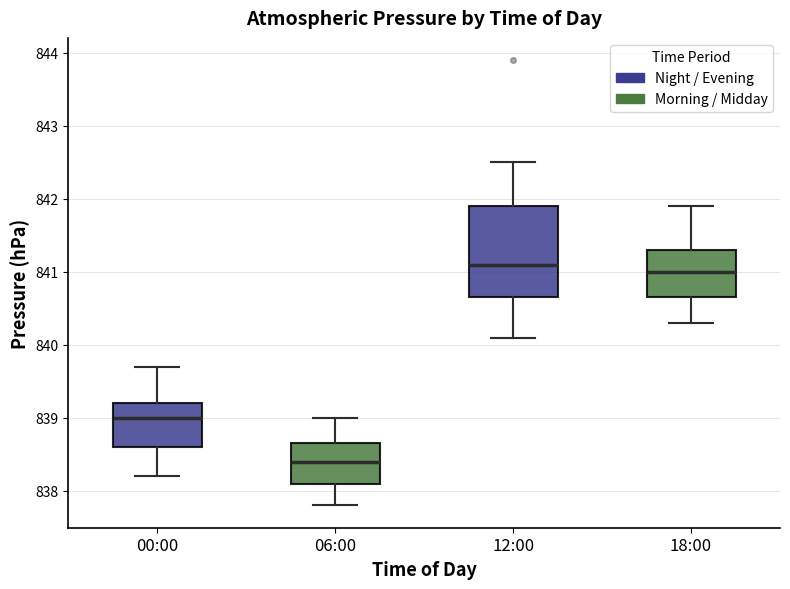

Reading left to right, transcribe this box plot: for each box, give where its median line is, the range the box spans, and where its two whiskers end, as read against the y-axis. The values are not printed on the chart, so give them approximately, as read against the axis.

00:00: median 839.0, box 838.6 to 839.2, whiskers 838.2 to 839.7
06:00: median 838.4, box 838.1 to 838.7, whiskers 837.8 to 839.0
12:00: median 841.1, box 840.7 to 841.9, whiskers 840.1 to 842.5
18:00: median 841.0, box 840.7 to 841.3, whiskers 840.3 to 841.9